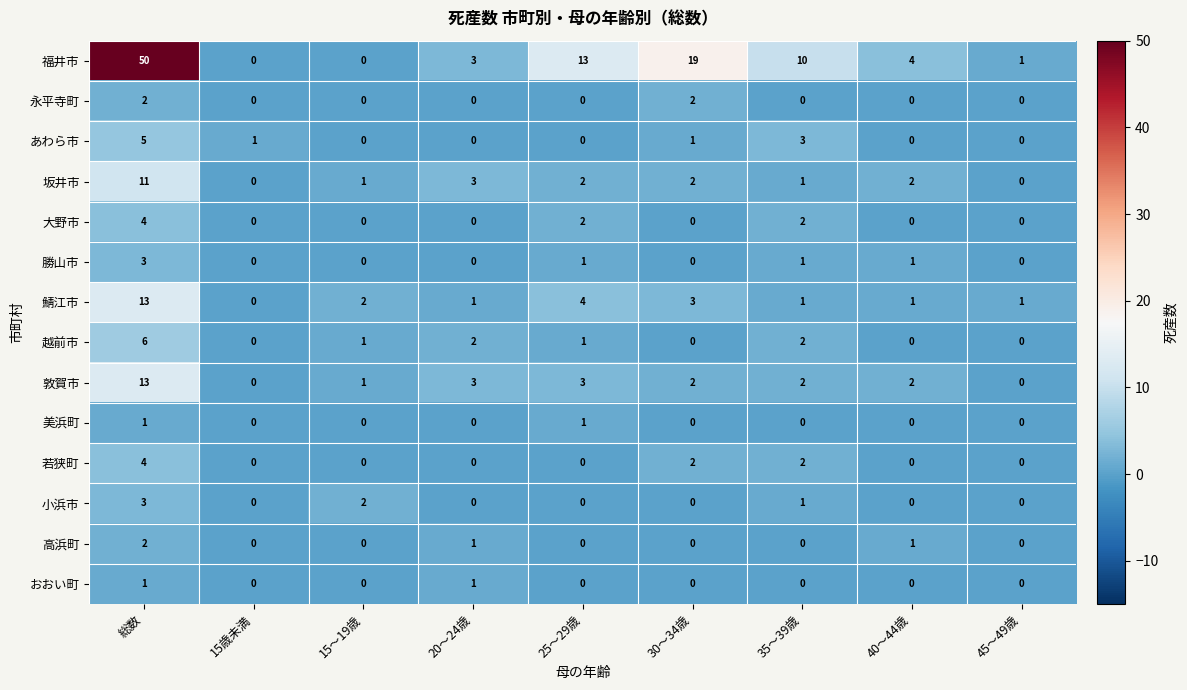

What is the highest value of the 坂井市 series?

11